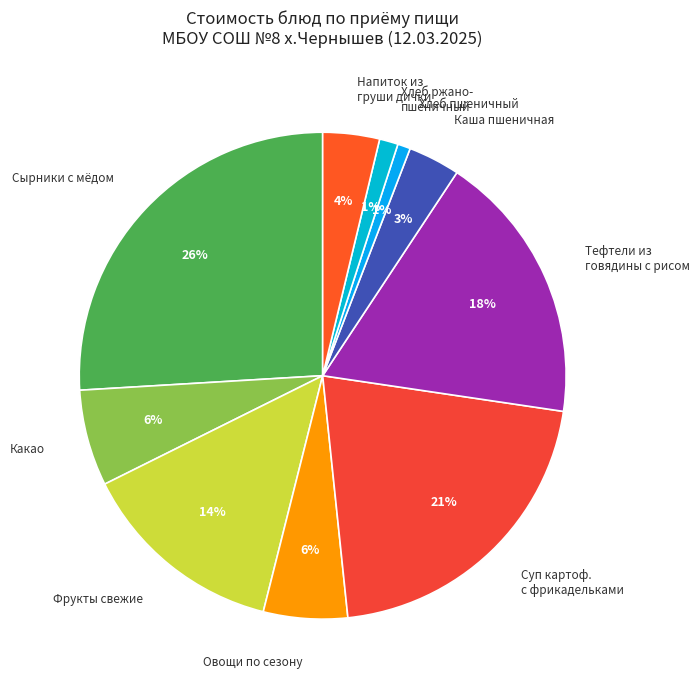

To the nearest percent, what is the average slice percentage?

10%